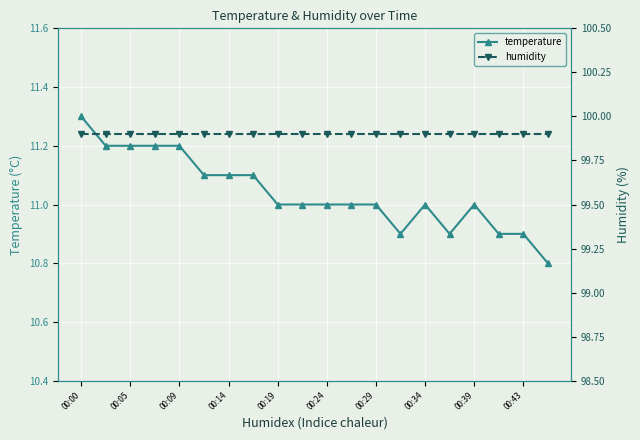

What is the minimum value for temperature?

10.8